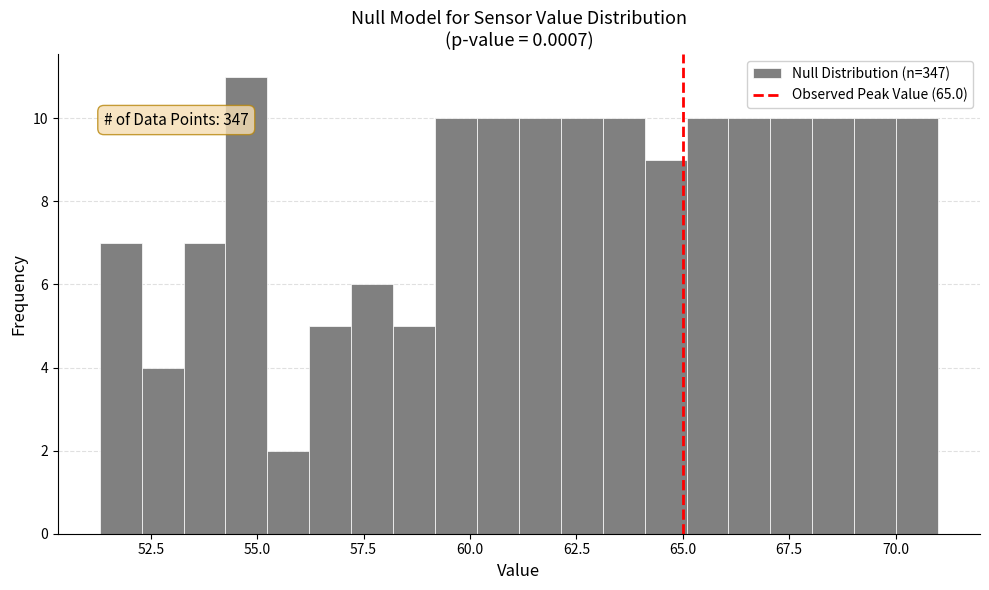

Around what value on the x-axis is the tallest bar? Give the approximate position of its centre, as read against the axis.

54.5